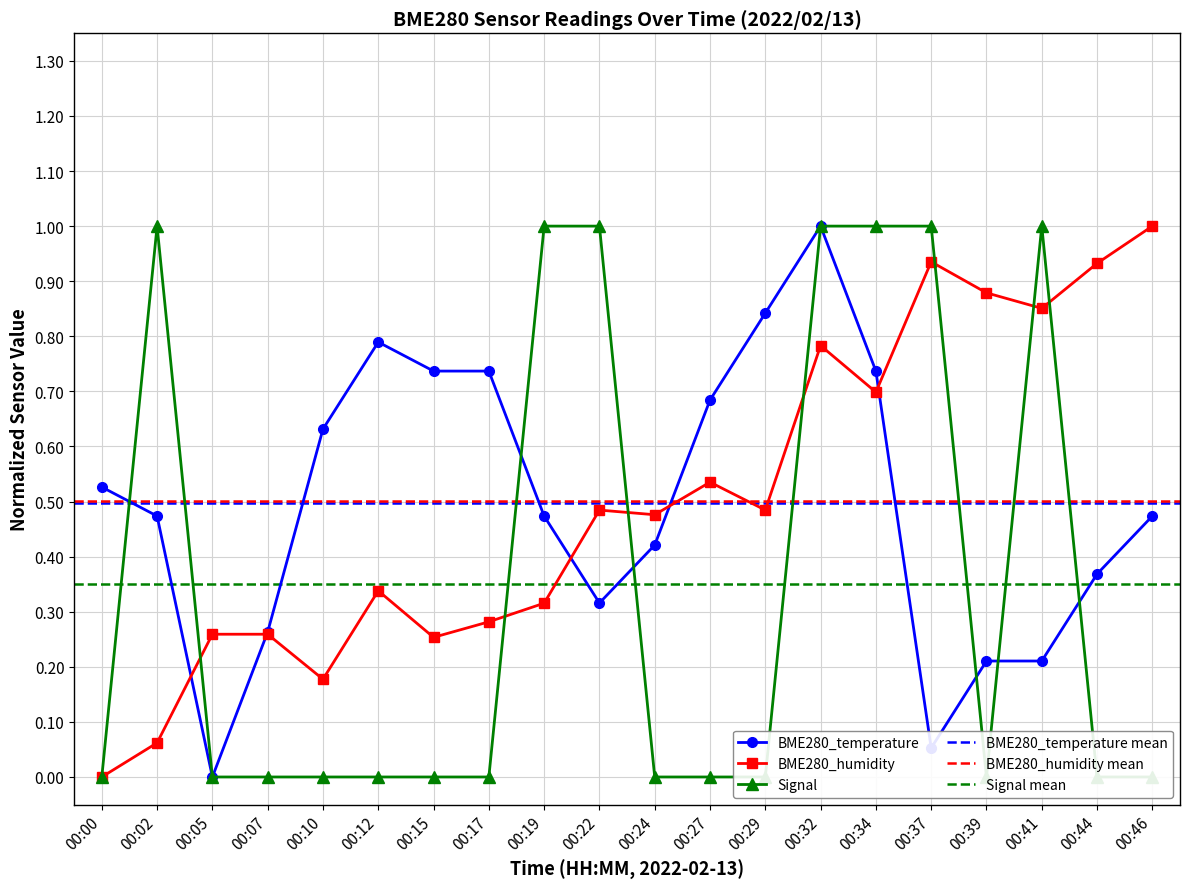

Between 00:07 and 00:44, which series saw the biggest shift?

BME280_humidity